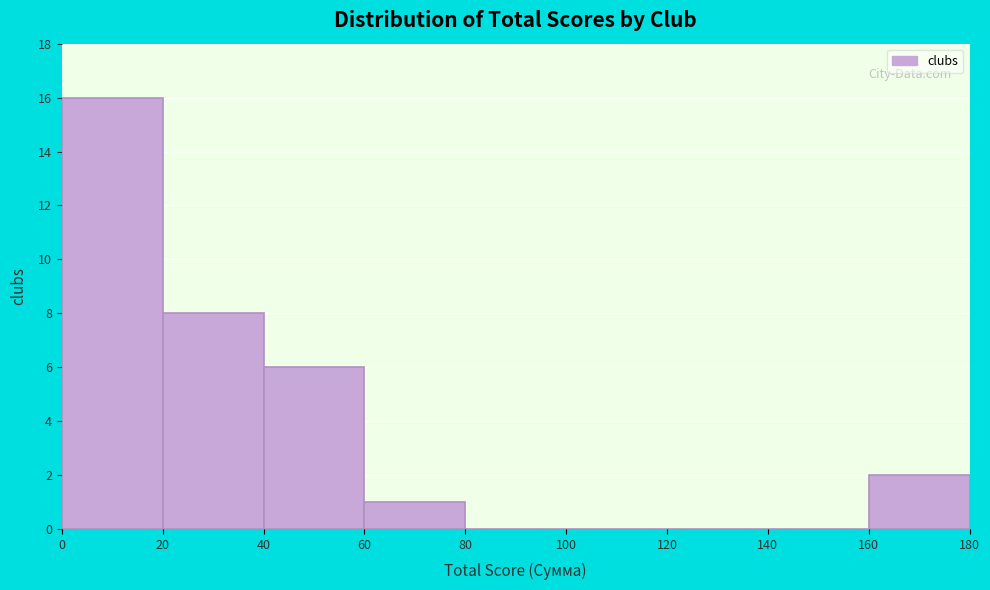

Reading left to right, transcribe this chart: for each bar, give the range it covers on the x-axis and its height. The values are not printed on the chart, so give them approximately, as read against the axis.

0 to 20: 16
20 to 40: 8
40 to 60: 6
60 to 80: 1
80 to 100: 0
100 to 120: 0
120 to 140: 0
140 to 160: 0
160 to 180: 2